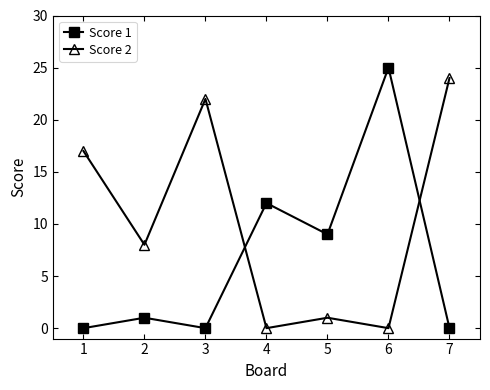

What is the spread (max minus min) of values at 5?

8